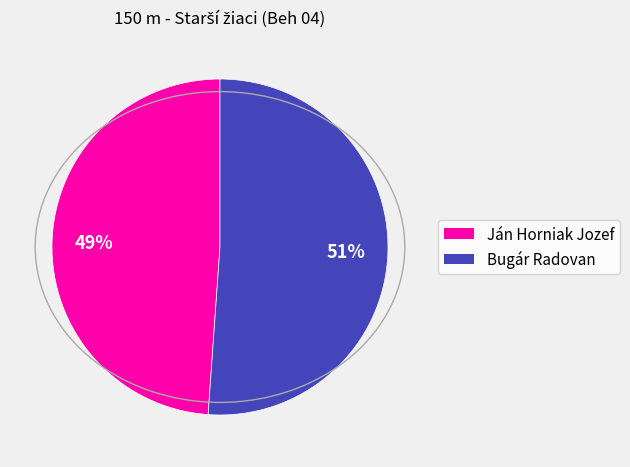

Which has a higher value, Bugár Radovan or Ján Horniak Jozef?

Bugár Radovan